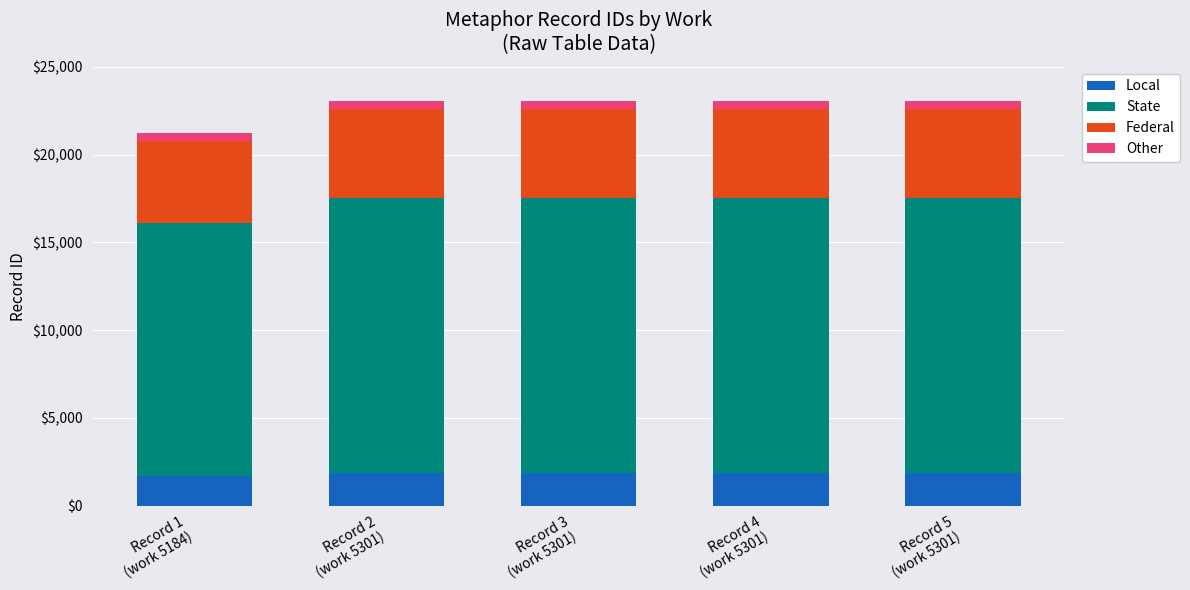

What is the average value of the Local series?

1815